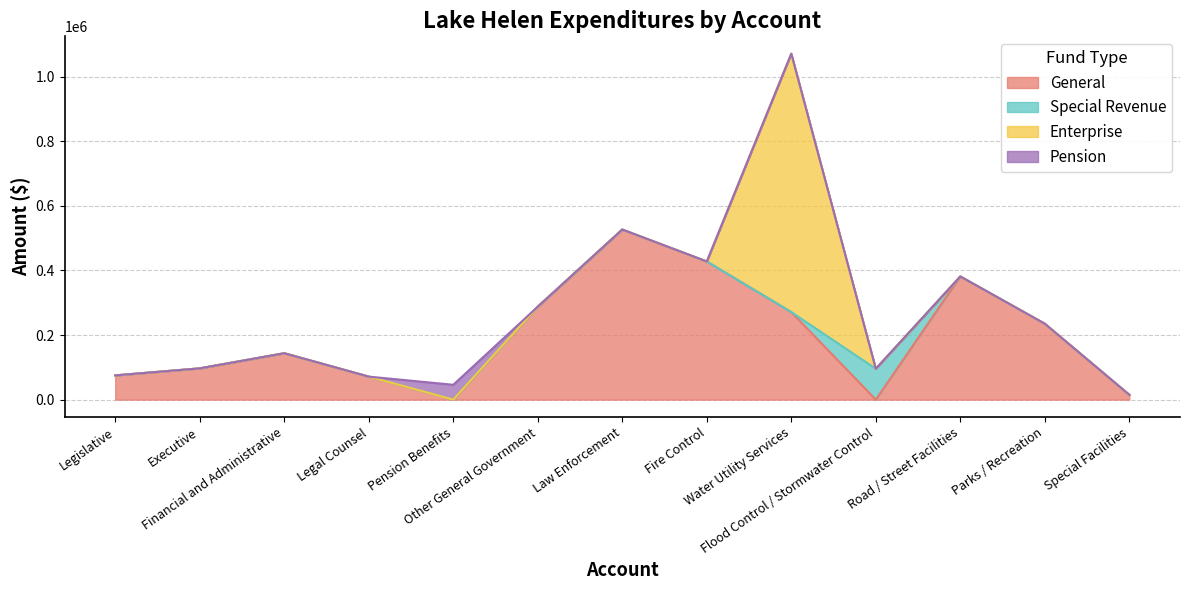

The value of General at Other General Government is 70126. True or false?

False